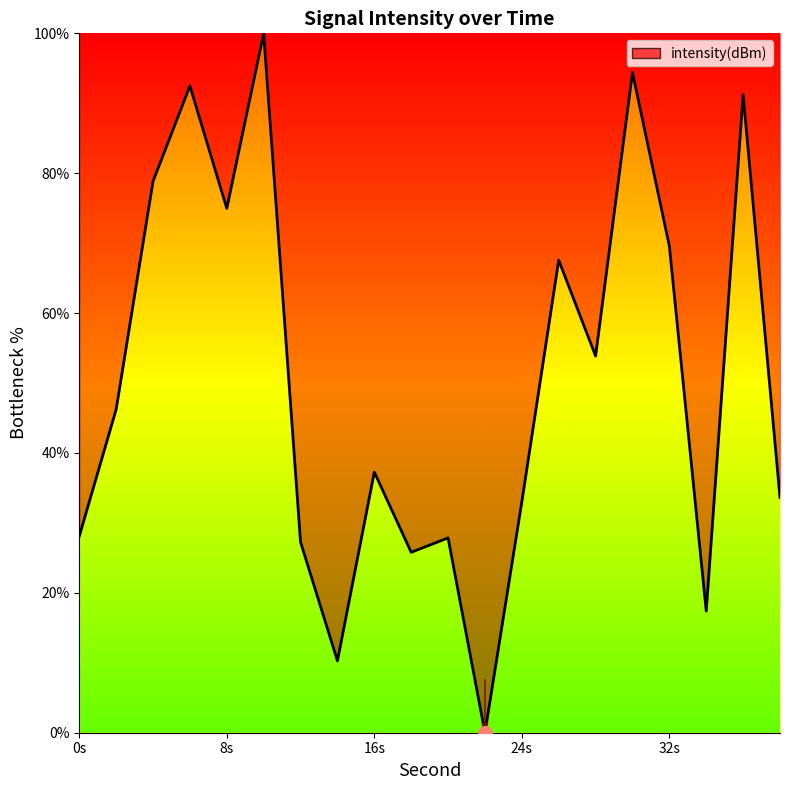

What is the difference between the maximum and minimum values?

100.0